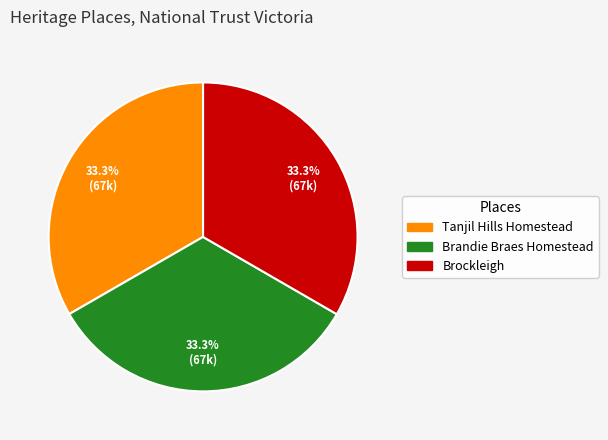

What is the ratio of the value at Tanjil Hills Homestead to the value at Brockleigh?

1.0